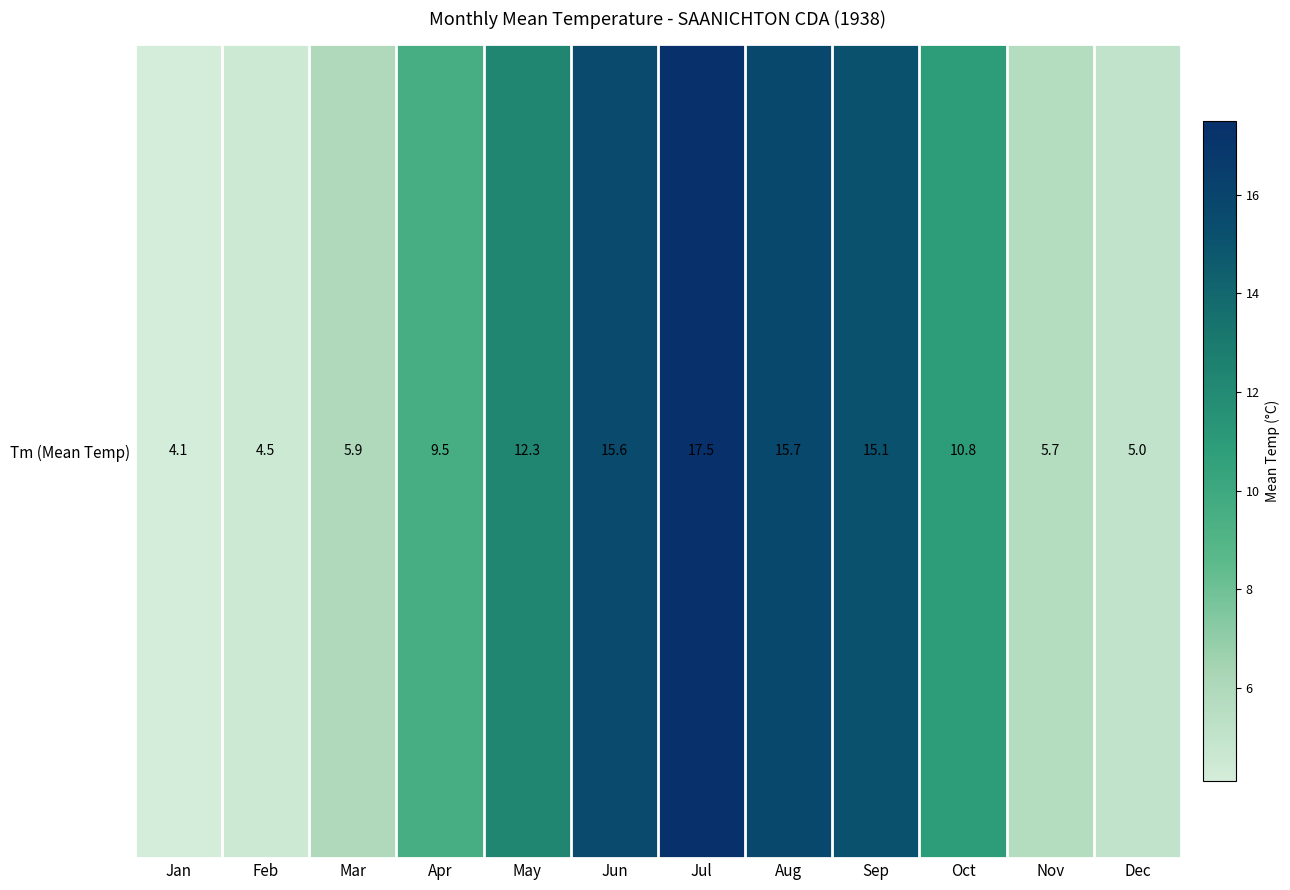

Reading right to left, transcribe all the data shown in this chart.

Dec=5.0	Nov=5.7	Oct=10.8	Sep=15.1	Aug=15.7	Jul=17.5	Jun=15.6	May=12.3	Apr=9.5	Mar=5.9	Feb=4.5	Jan=4.1